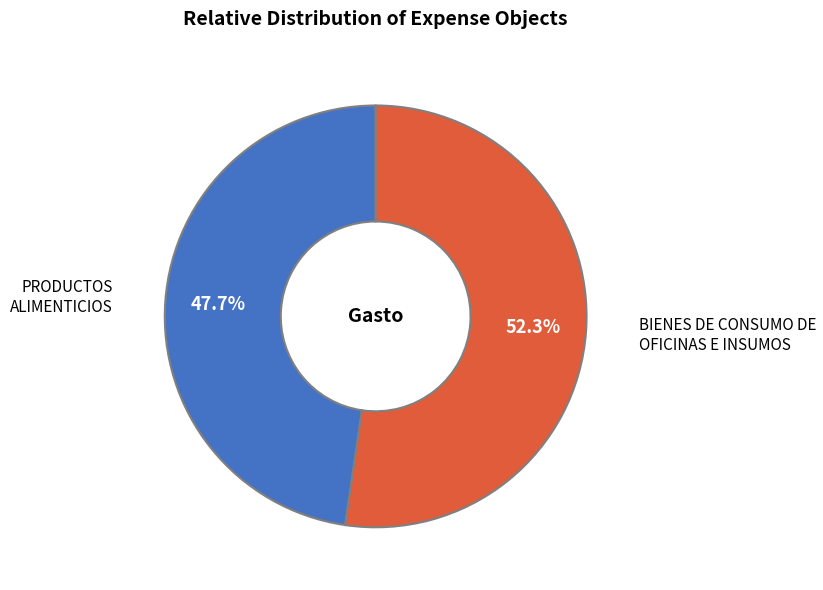

To the nearest percent, what is the combined percentage of BIENES DE CONSUMO DE OFICINAS E INSUMOS and PRODUCTOS ALIMENTICIOS?

100%